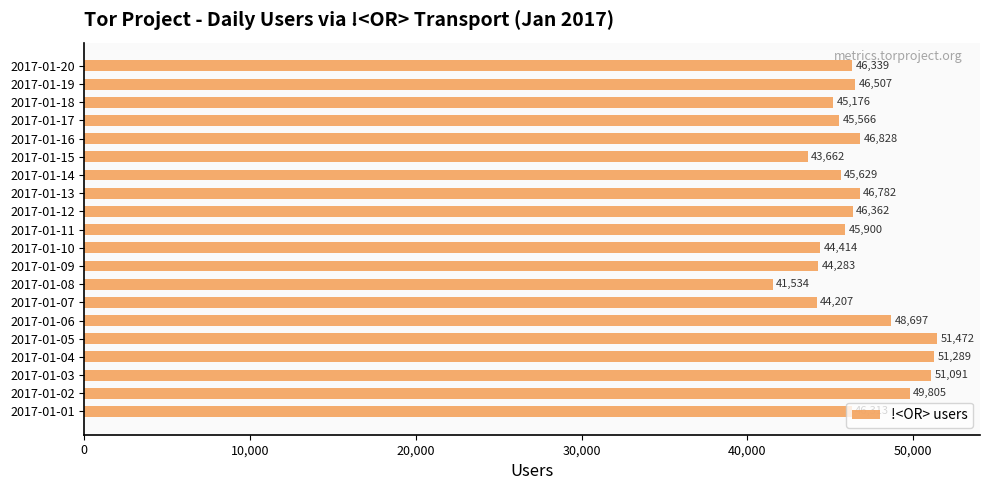

What is the greatest value displayed?

51472